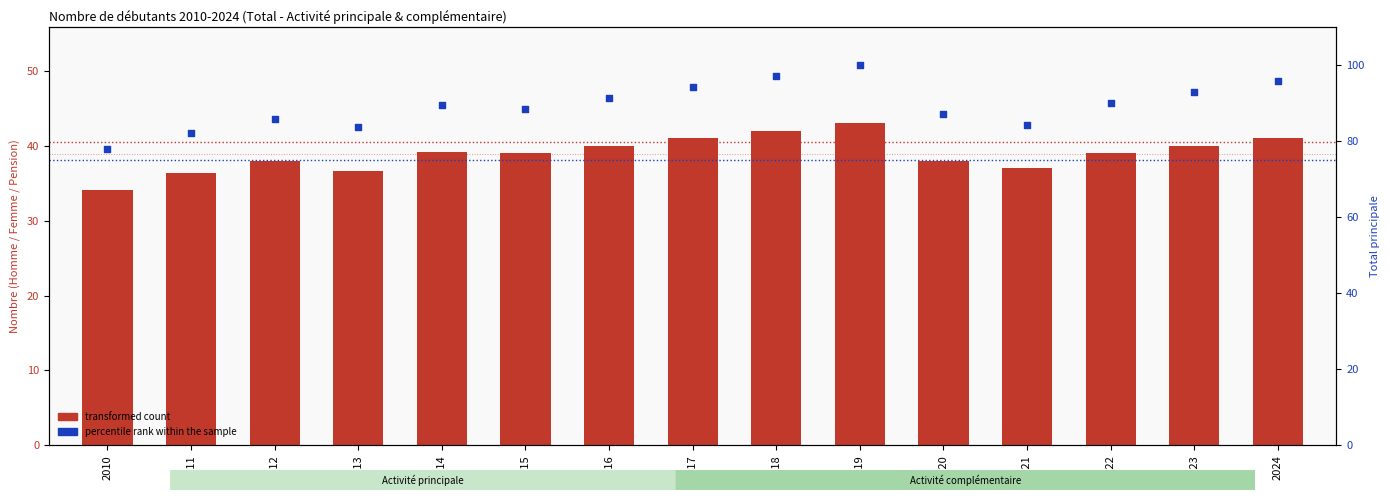

At how many categories does at least one series exceed 61?

15